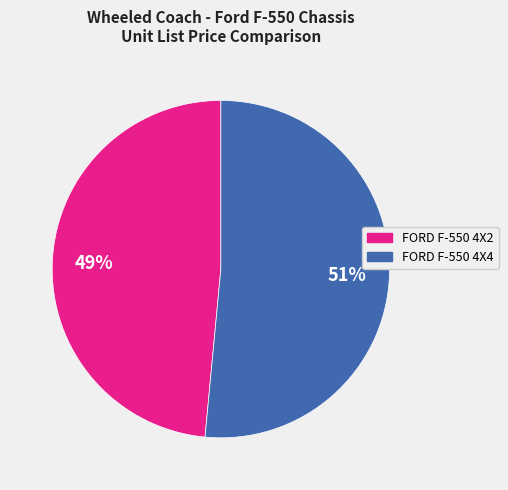

How many segments does this pie chart have?

2